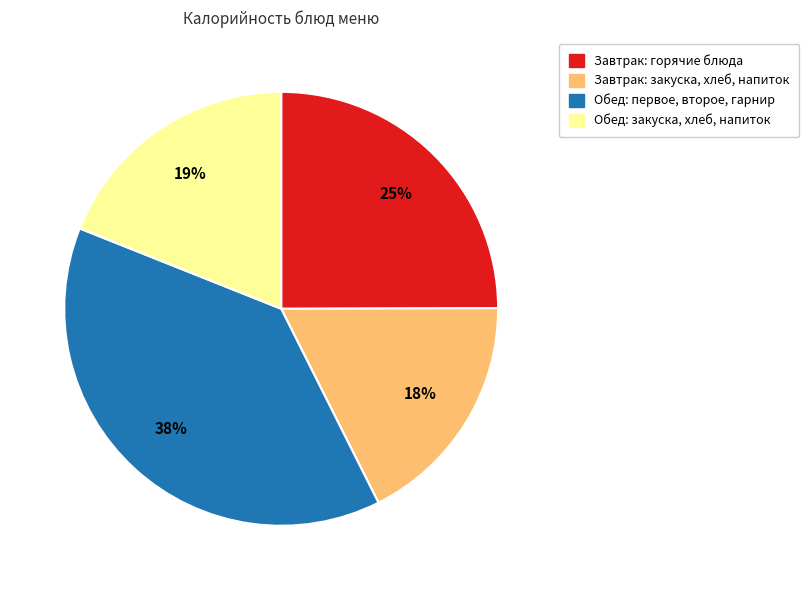

Which slice is the largest?

Обед: первое, второе, гарнир